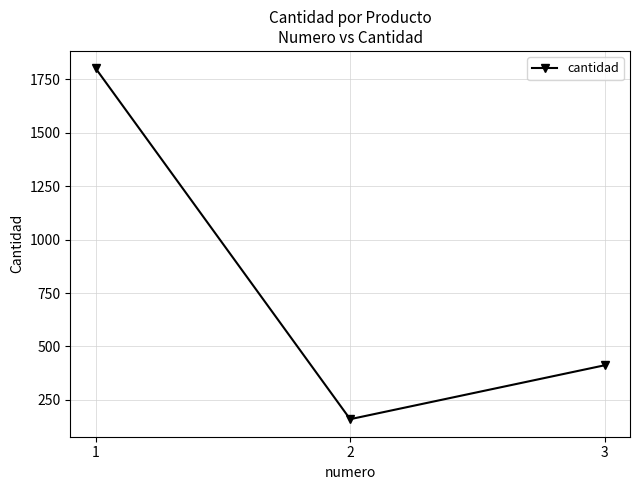

Reading left to right, list all the values displayed in this chart.

1800	160	412